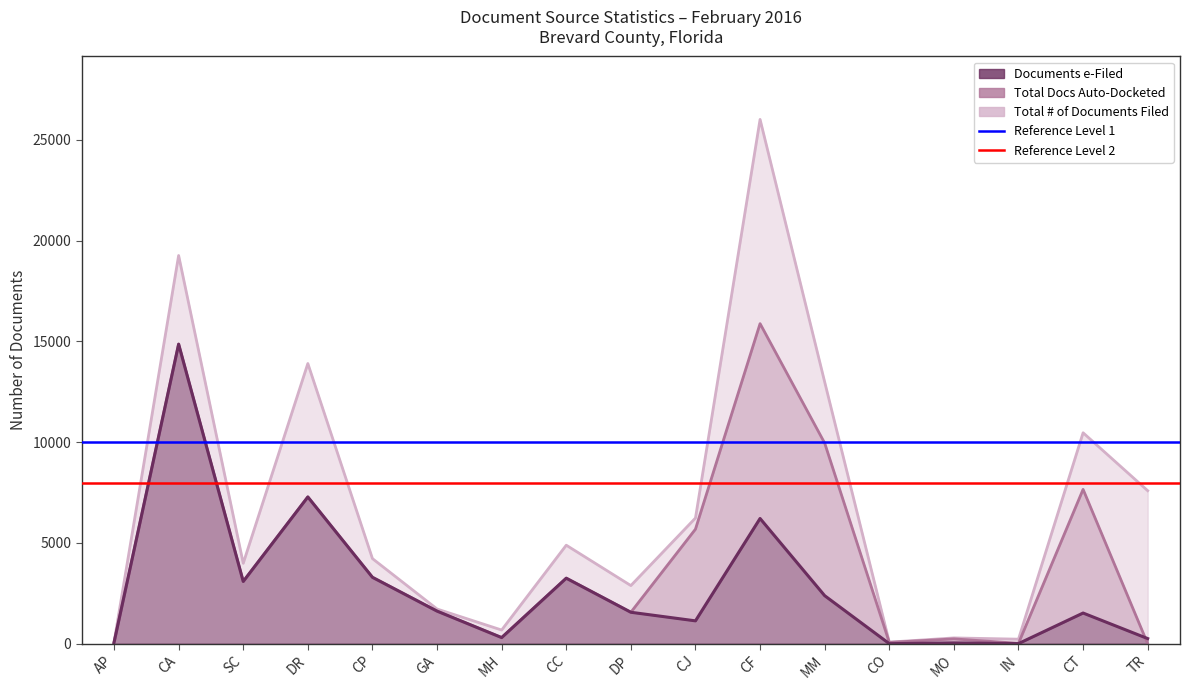

How many interior local valleys does the Total Docs Auto-Docketed series have?

5